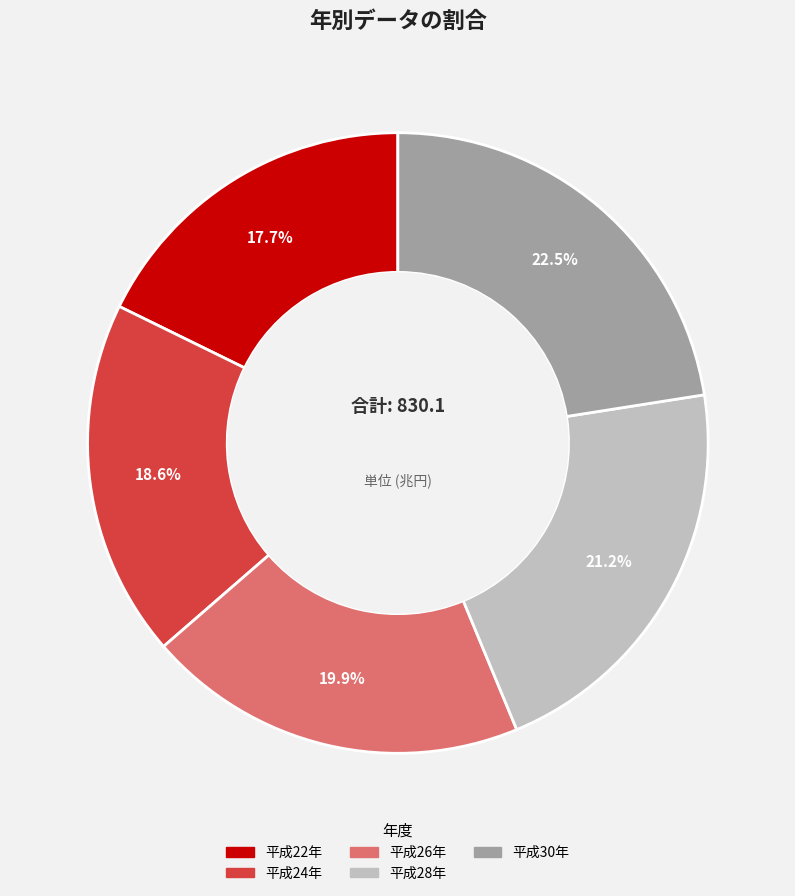

To the nearest percent, what is the combined percentage of 平成30年 and 平成28年?

44%